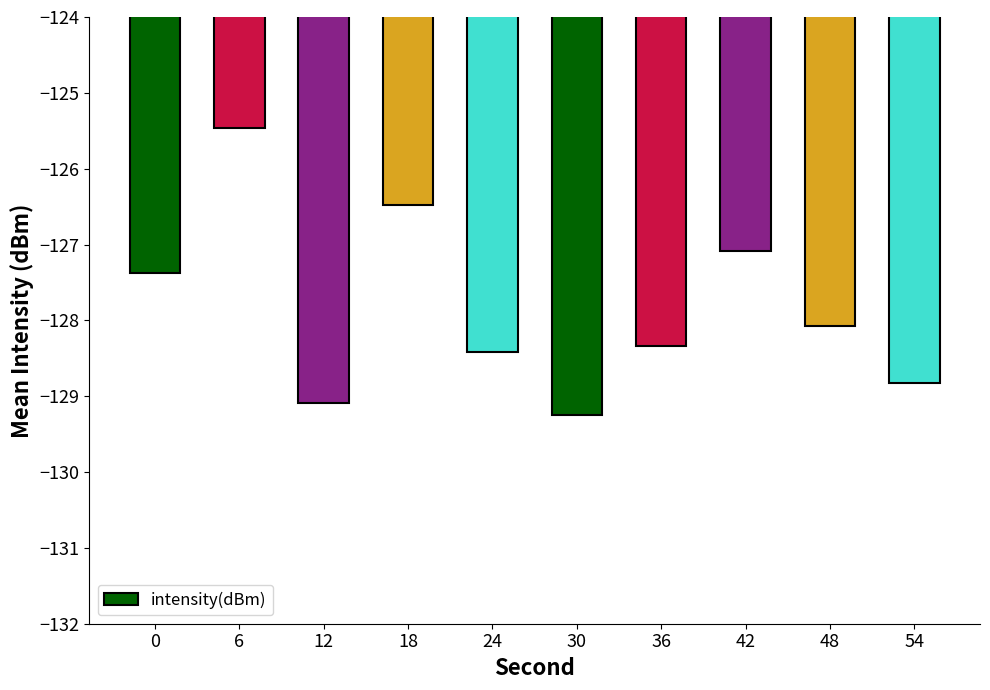

Rank the categories by value from lowest to highest.

30, 12, 54, 24, 36, 48, 0, 42, 18, 6